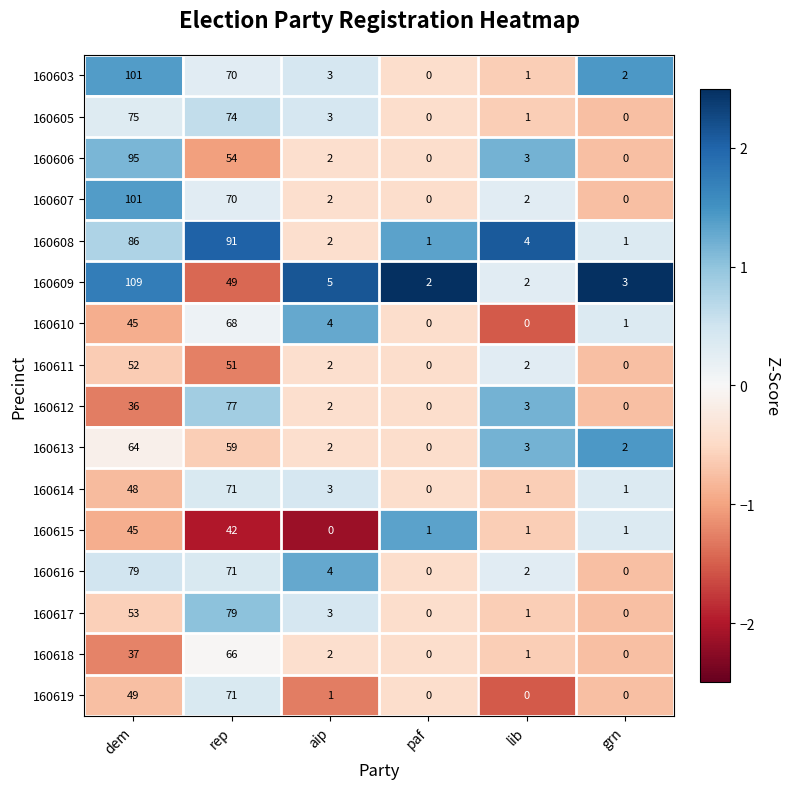

What is the difference between the maximum and minimum values in the 160607 series?

101